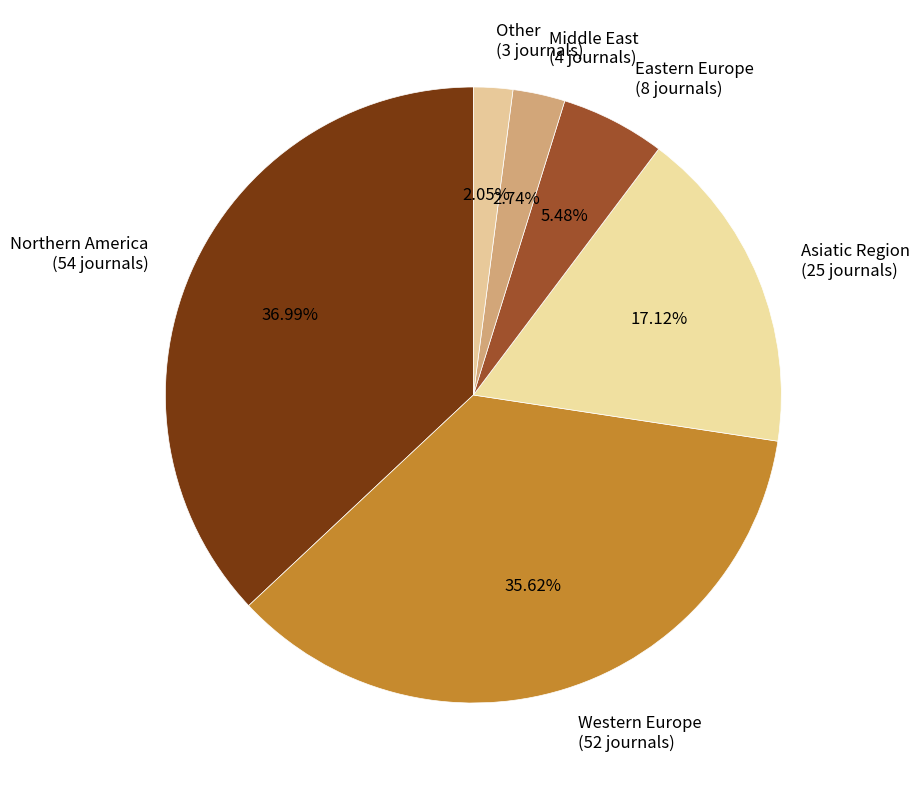

To the nearest percent, what is the average slice percentage?

17%